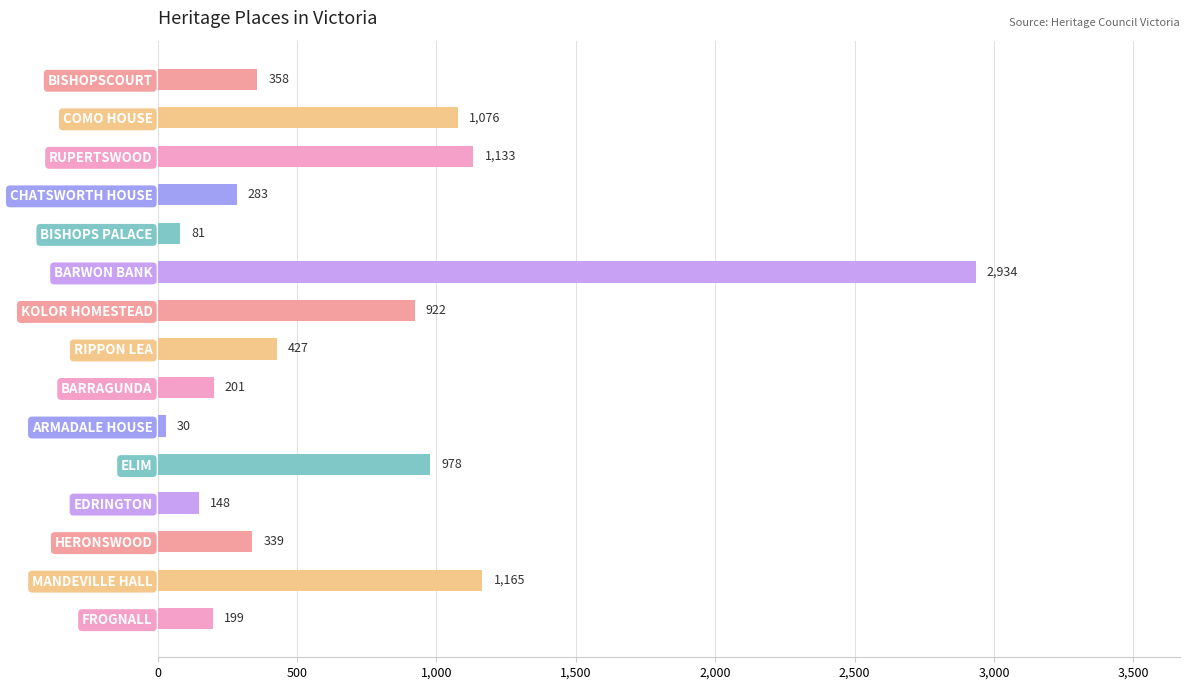

What is the difference between the maximum and minimum values?

2904